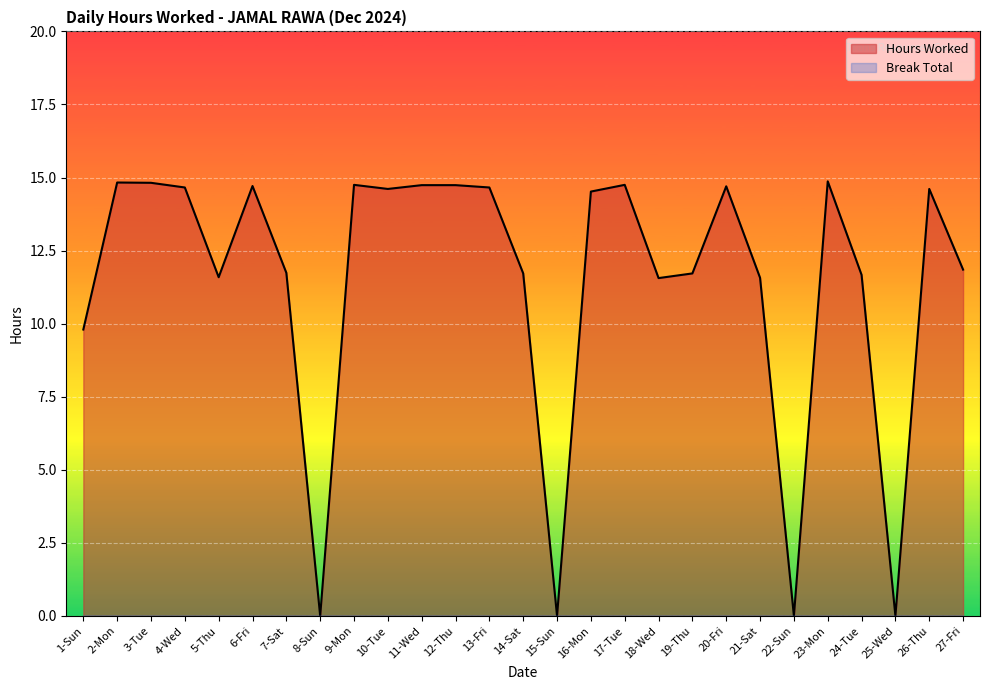

Where is the first local minimum?

5-Thu